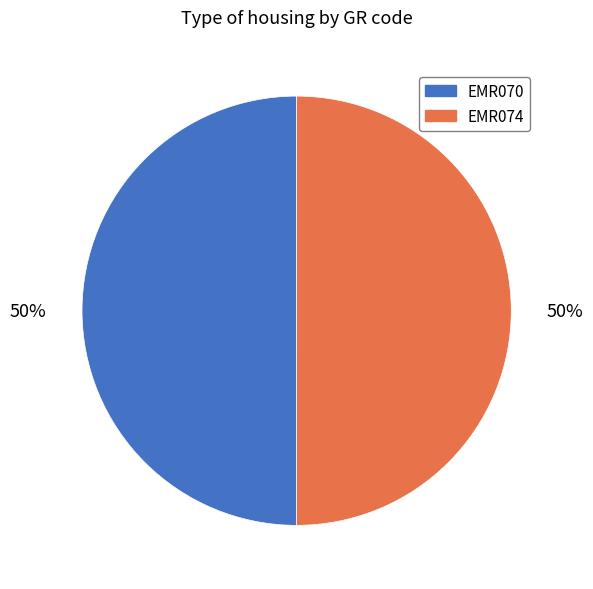

Is the sum of EMR074 and EMR070 greater than half?

Yes